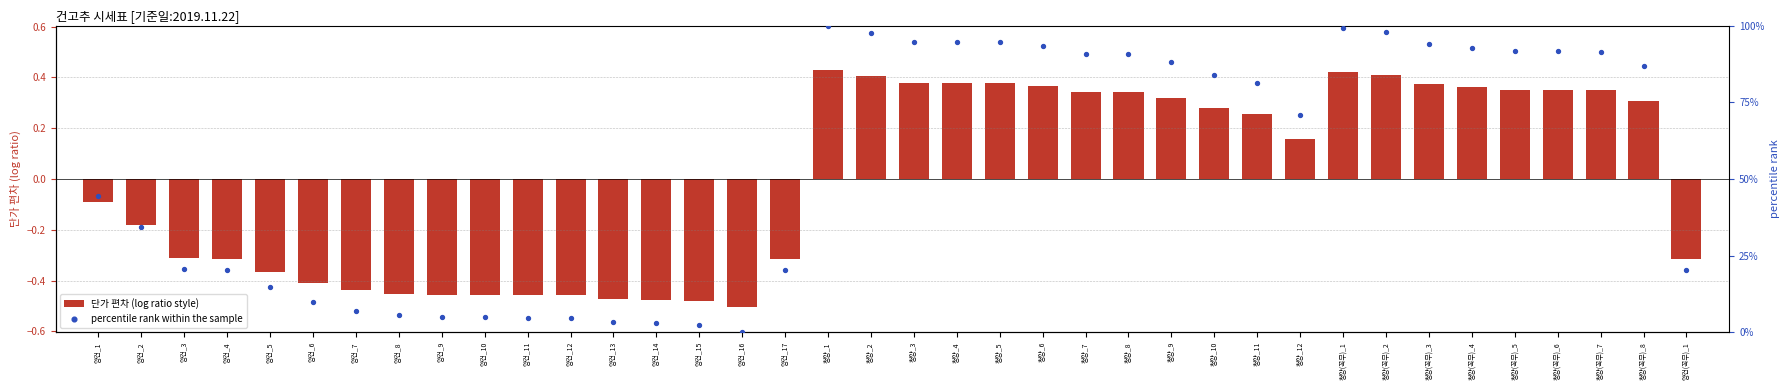

Which series contains the highest Y value?

percentile rank within the sample